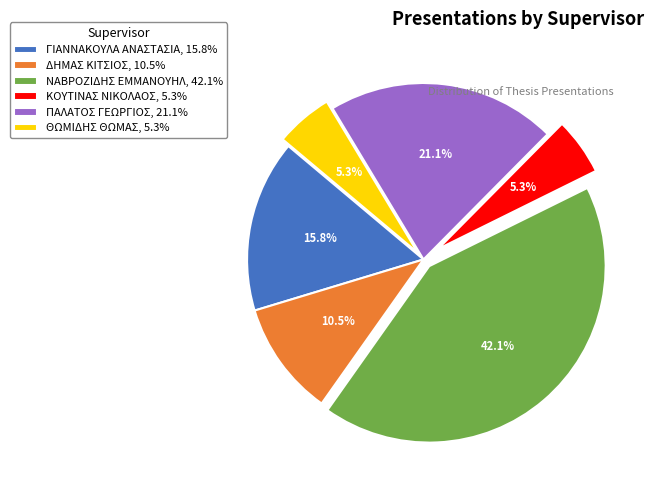

To the nearest percent, what is the difference between the ΔΗΜΑΣ ΚΙΤΣΙΟΣ and ΠΑΛΑΤΟΣ ΓΕΩΡΓΙΟΣ slice percentages?

11%